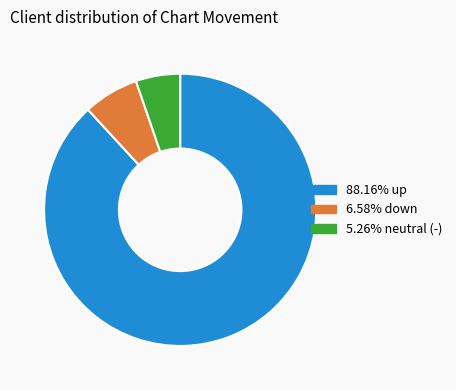

Count the number of slices in the pie.

3